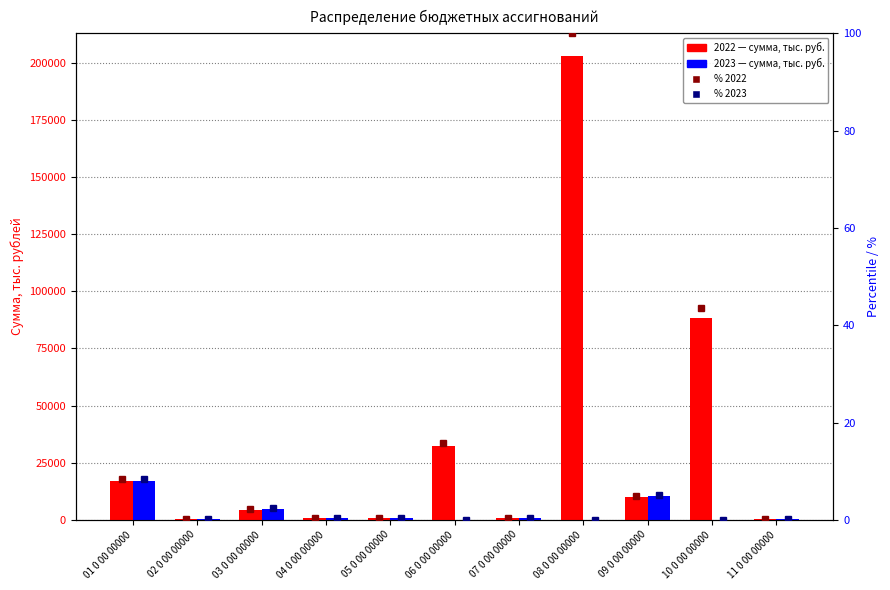

What is the difference between the maximum and minimum values in the % 2022 series?

99.9